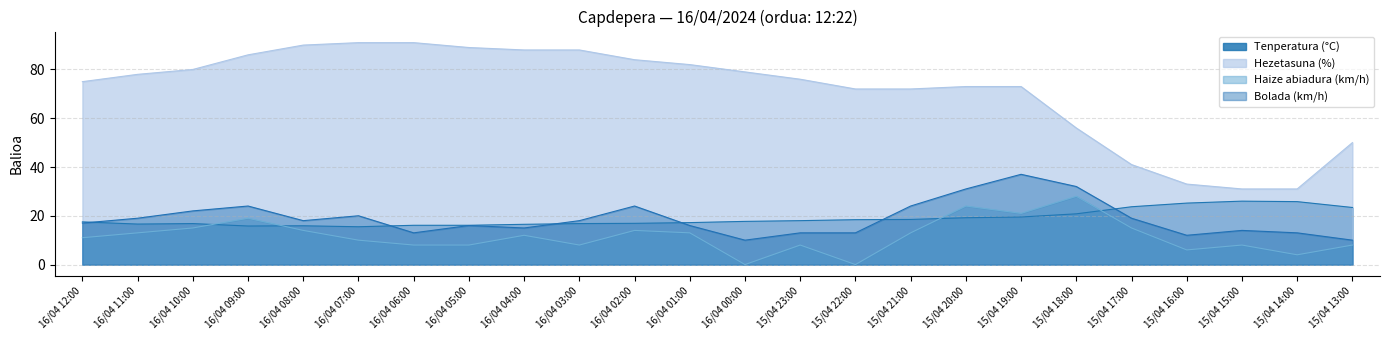

How many values in the Haize abiadura (km/h) series exceed 12?

11